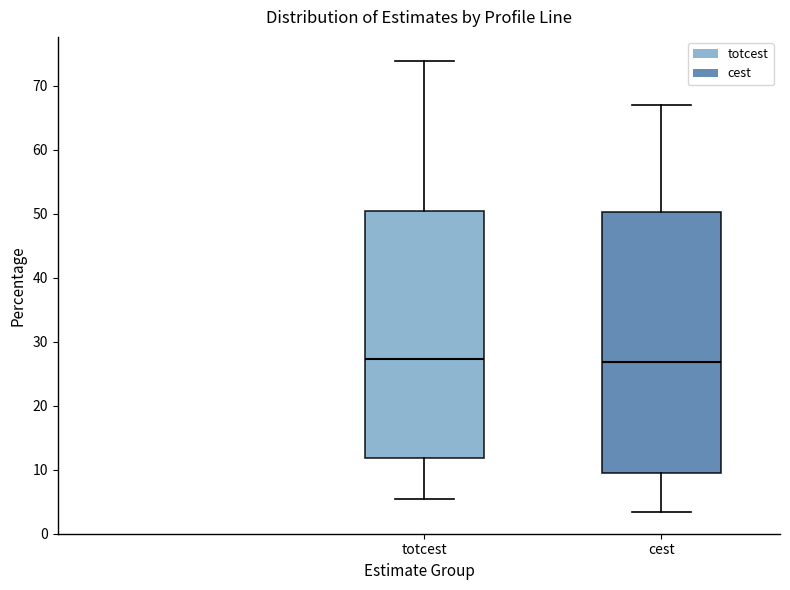

Reading left to right, read every box against the y-axis: the position of its median line, the range the box covers, and the ends of its whiskers. The values are not printed on the chart, so give them approximately, as read against the axis.

totcest: median 27, box 12 to 50, whiskers 5 to 74
cest: median 27, box 9 to 50, whiskers 3 to 67